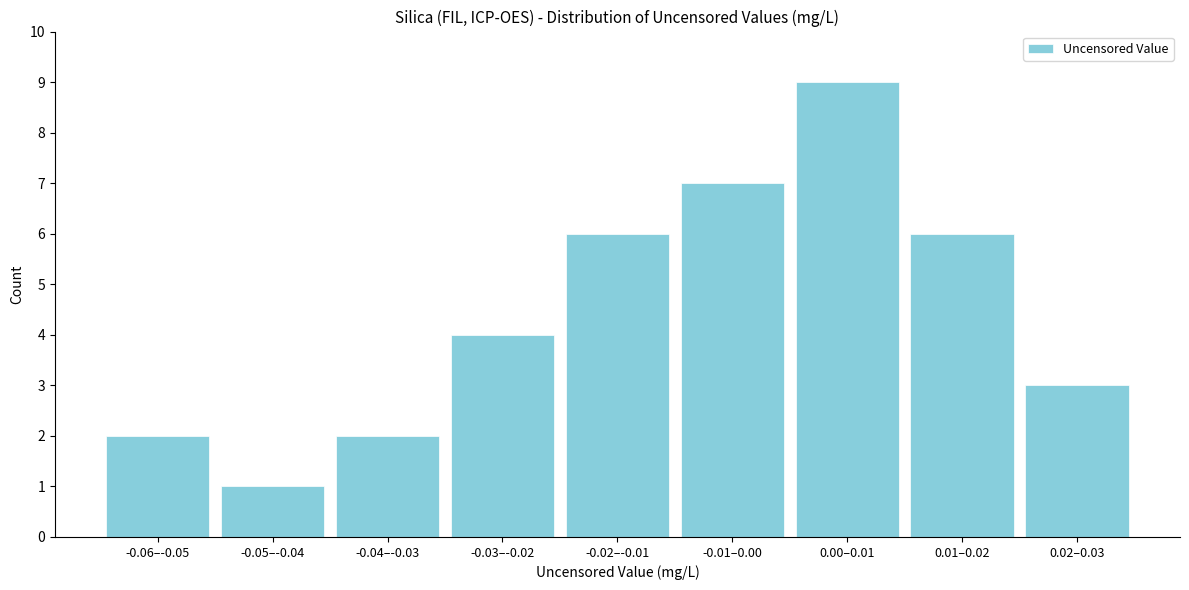

Reading left to right, extract all data points from this chart.

-0.06–-0.05=2	-0.05–-0.04=1	-0.04–-0.03=2	-0.03–-0.02=4	-0.02–-0.01=6	-0.01–0.00=7	0.00–0.01=9	0.01–0.02=6	0.02–0.03=3